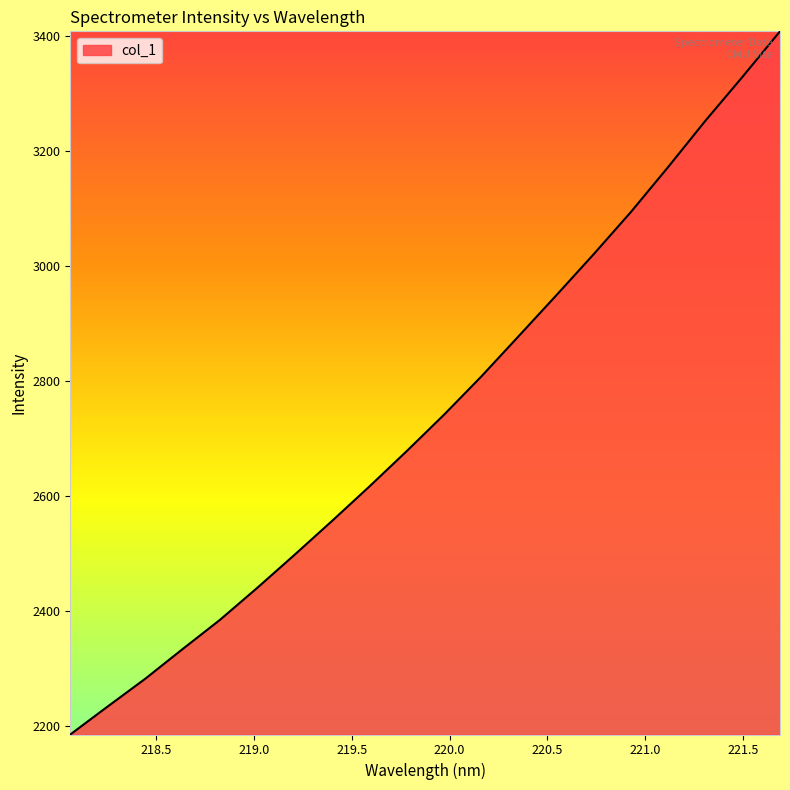

What is the difference between the maximum and minimum values?

1223.2